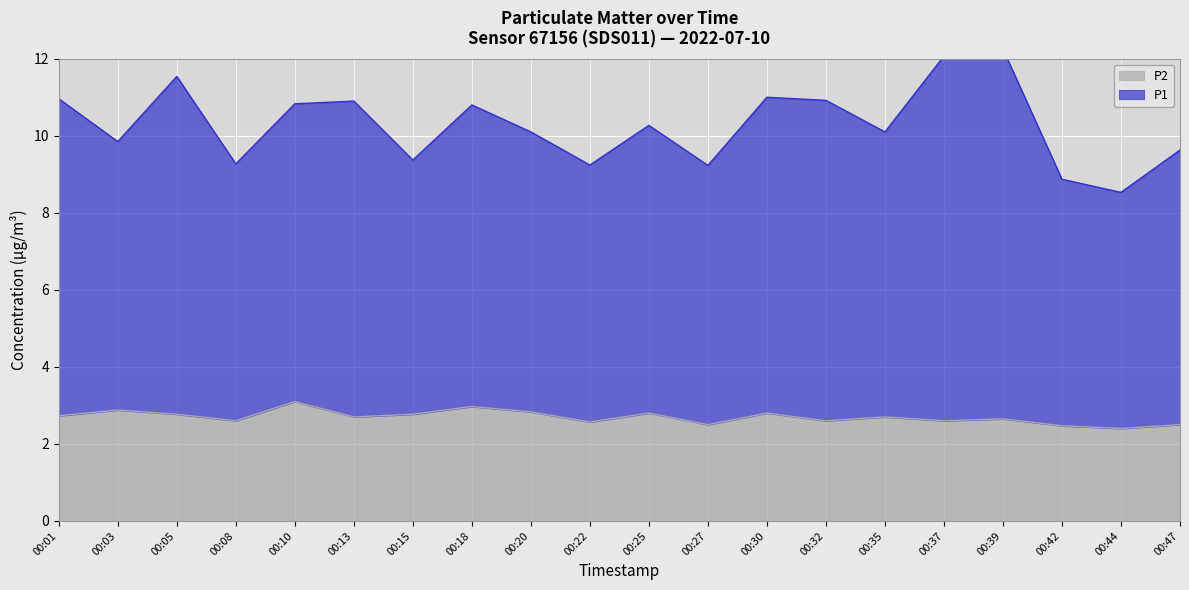

The P2 series shows 2.7 at 00:13. True or false?

True